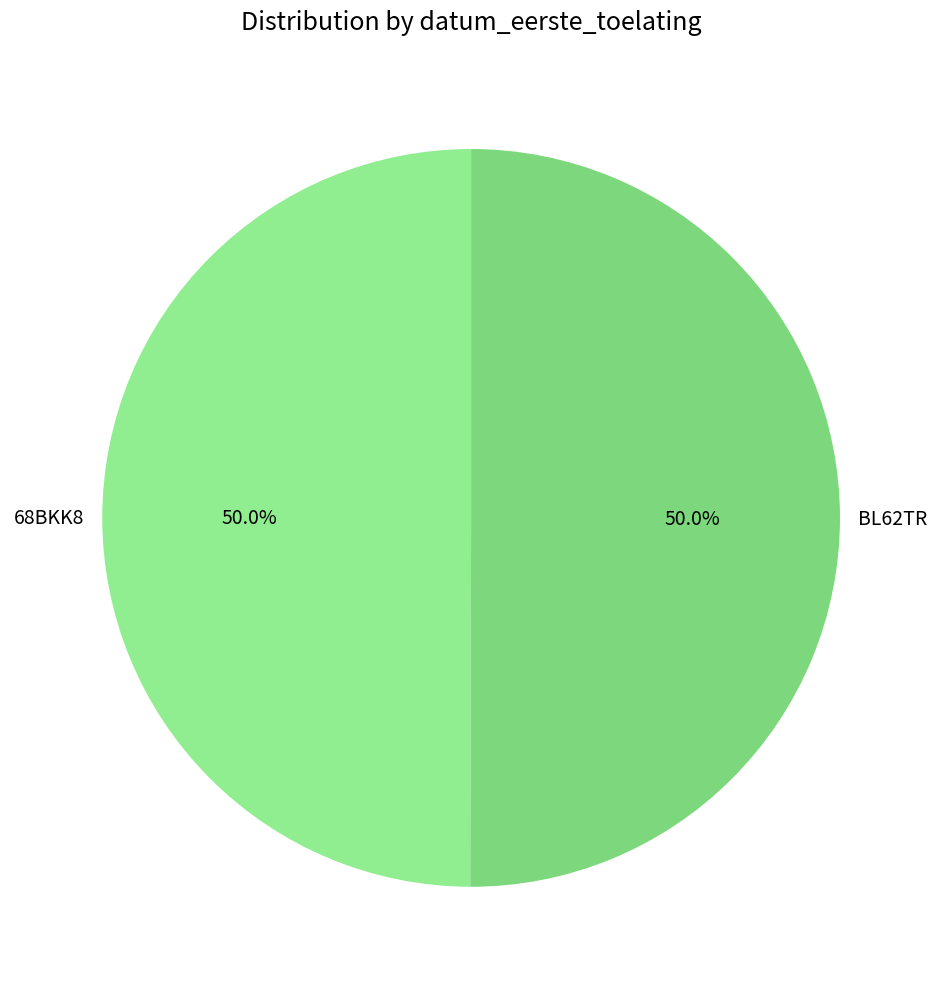

Approximately how many times larger is the value at BL62TR compared to 68BKK8?

1.0